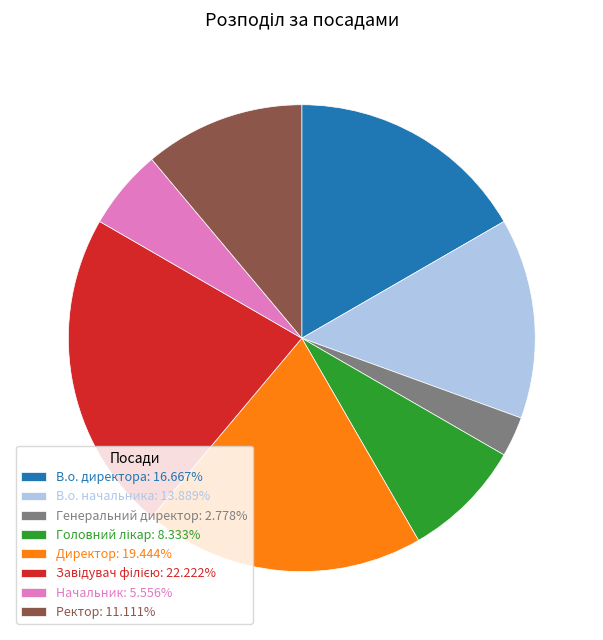

Does Начальник: 5.556% represent more than half of the total?

No